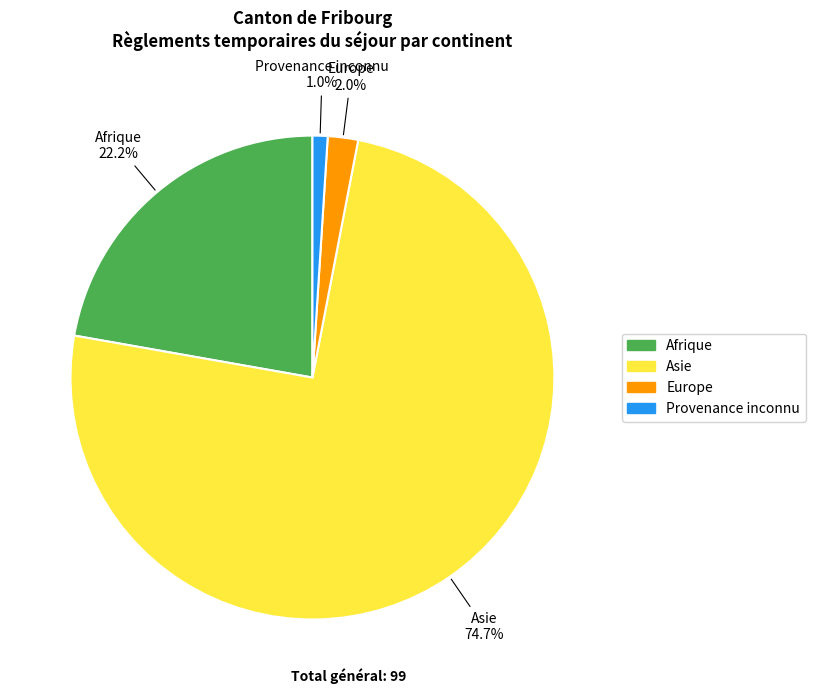

How many segments does this pie chart have?

4